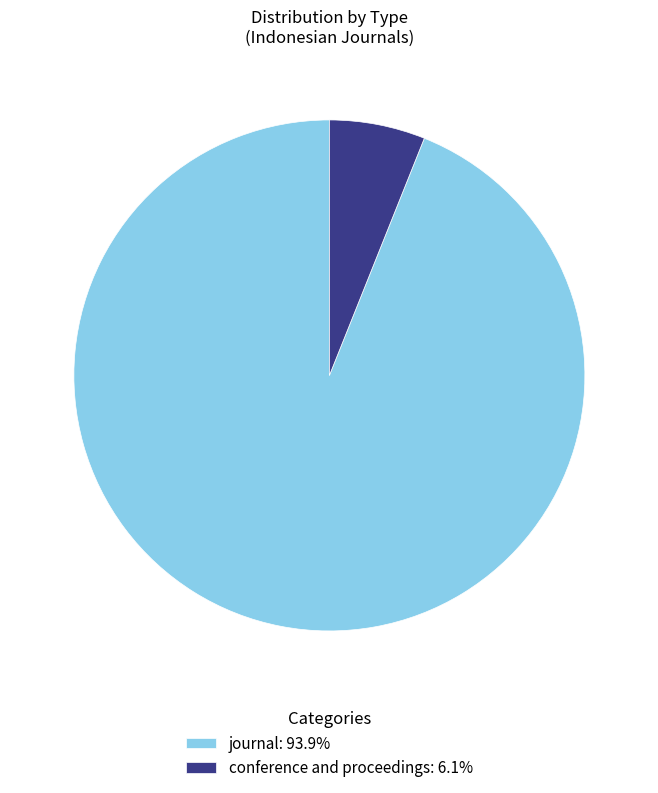

How many segments does this pie chart have?

2